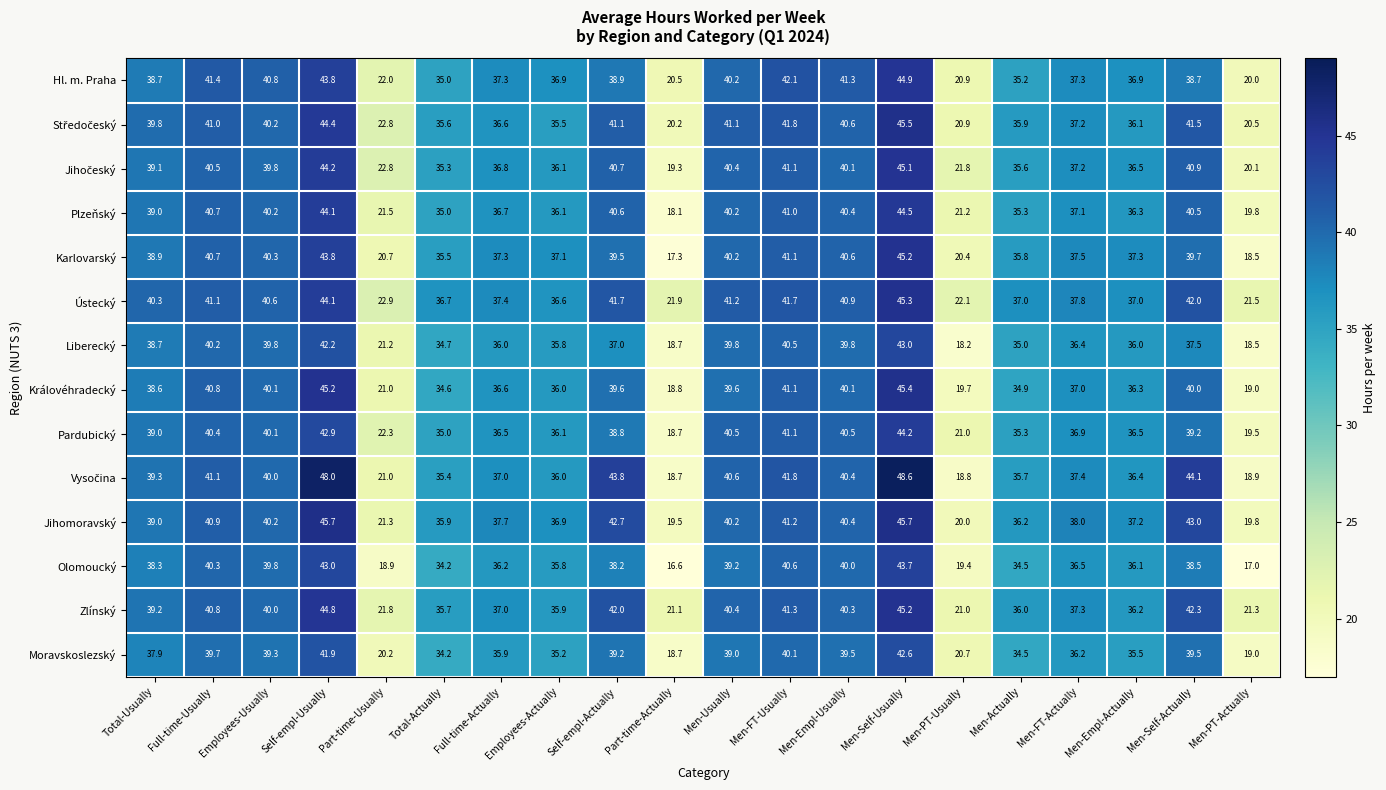

The Plzeňský series shows 40.6 at Self-empl-Actually. True or false?

True